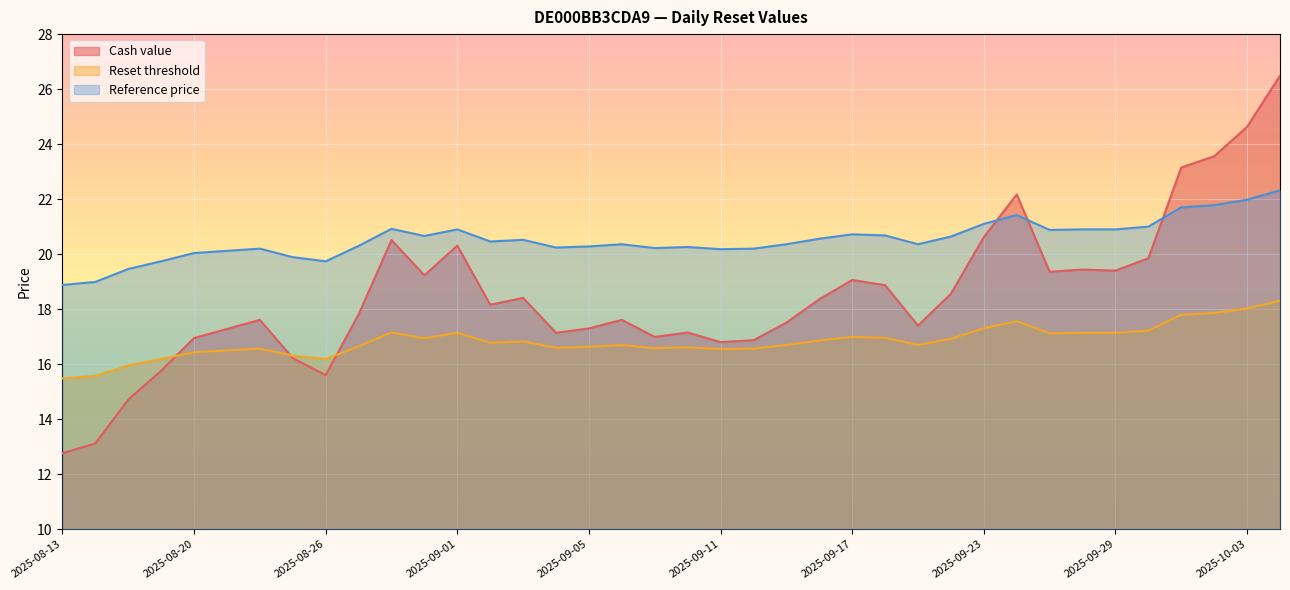

Is it true that Cash value equals 4.5 at 2025-08-22?

False